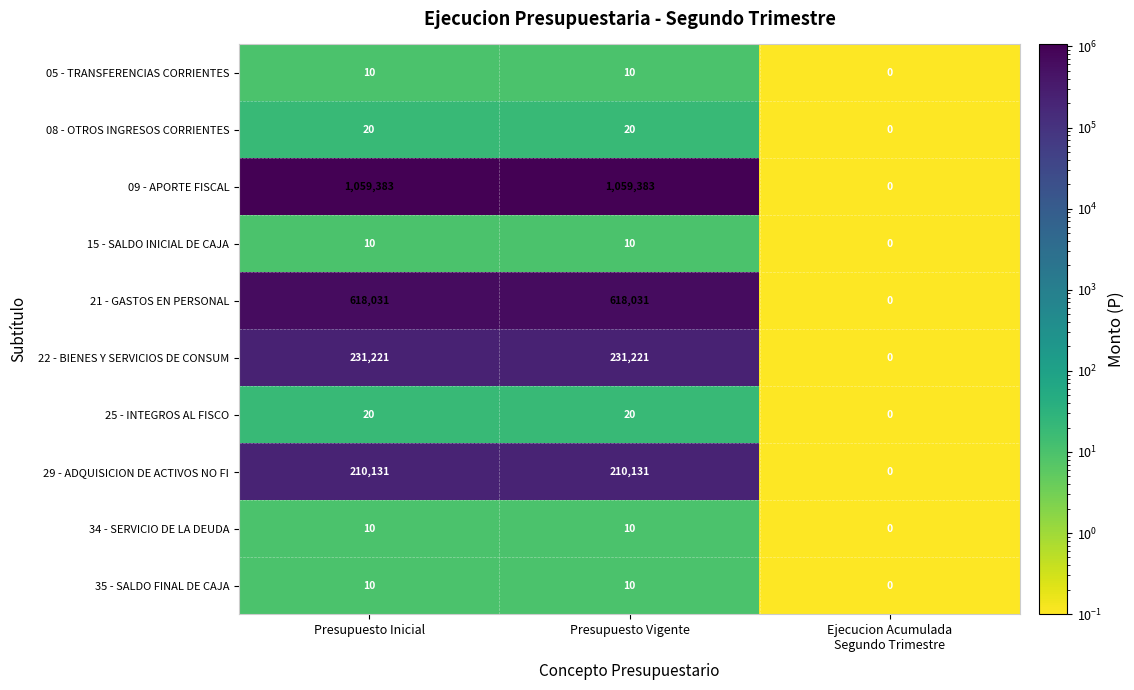

The value of 15 - SALDO INICIAL DE CAJA at Presupuesto Inicial is 16. True or false?

False